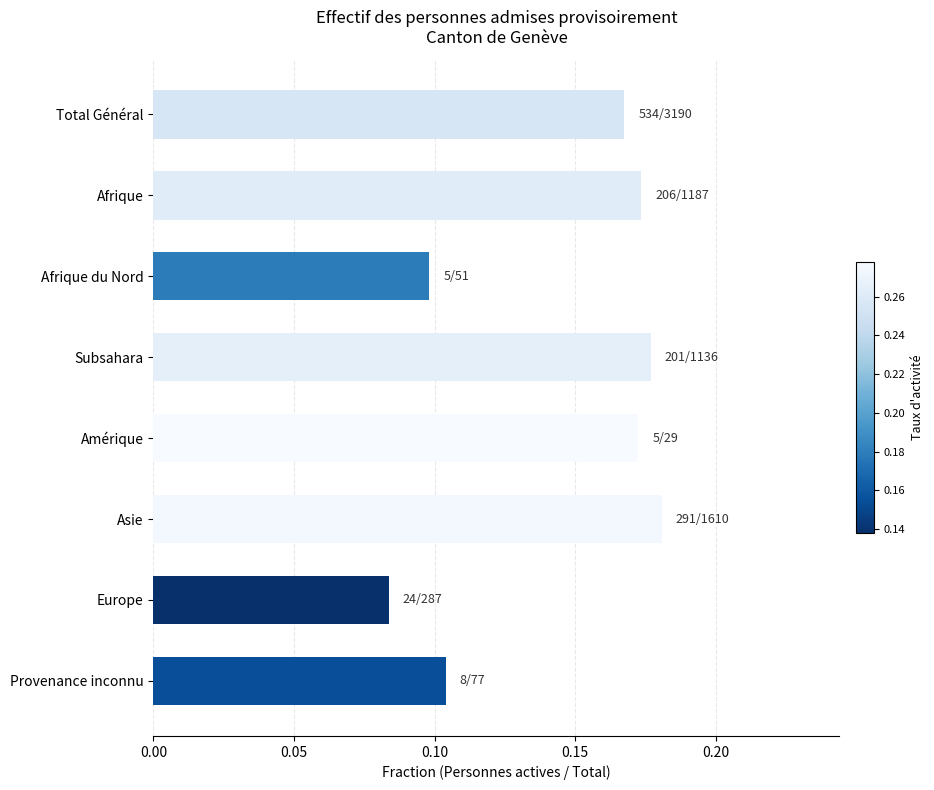

Which label corresponds to the smallest value in the chart?

Europe